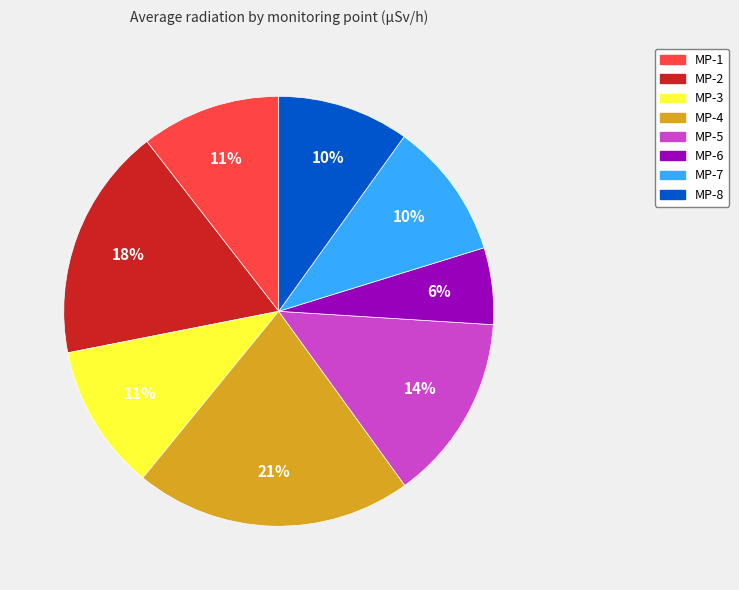

Does MP-1 represent more than half of the total?

No